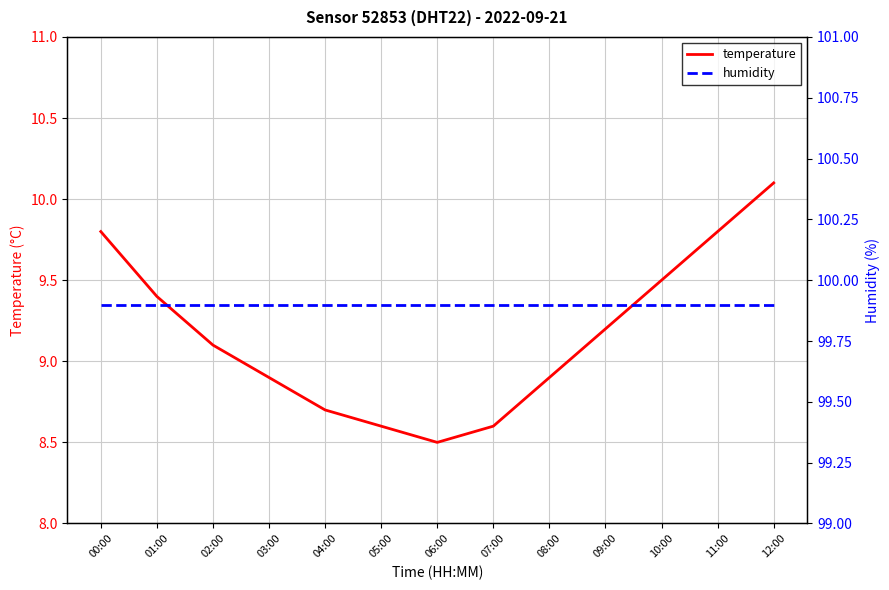

Rank the series by their maximum value, from highest to lowest.

humidity, temperature